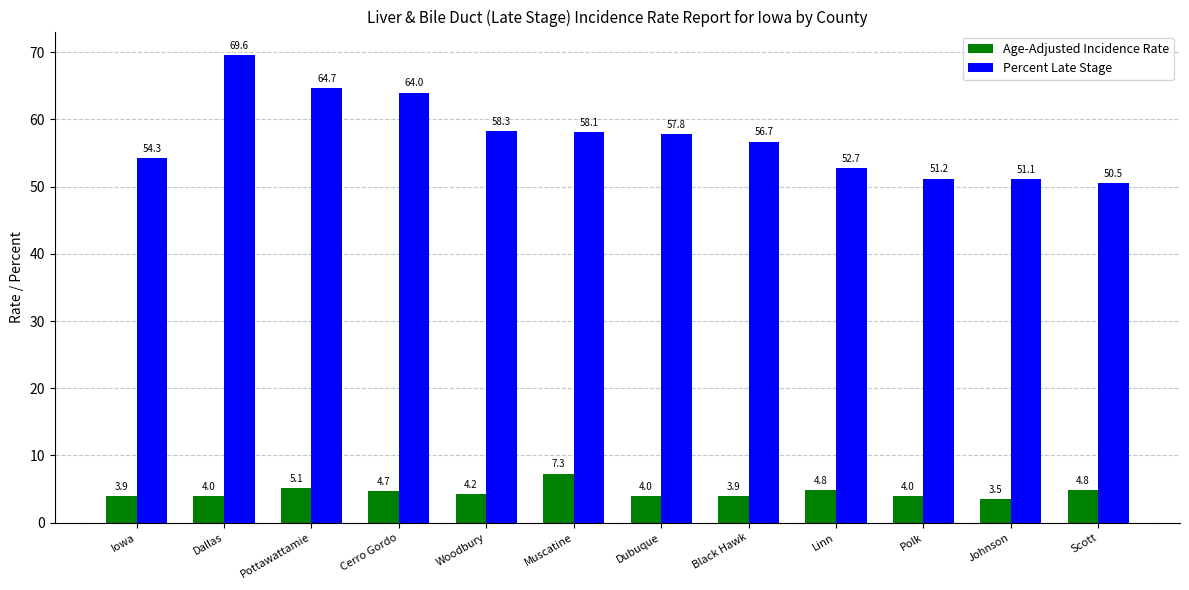

At which label is Age-Adjusted Incidence Rate closest to 5?

Pottawattamie